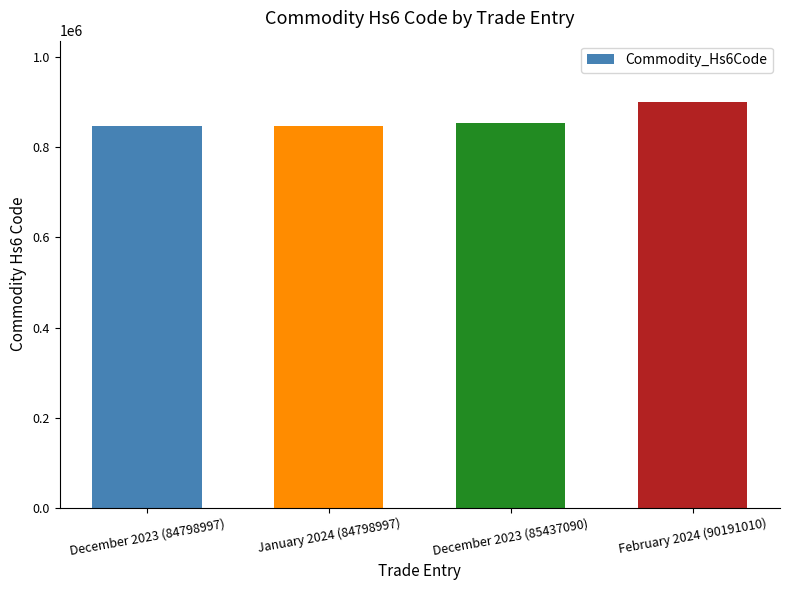

Reading left to right, what are all the values shown in this chart?

847989	847989	854370	901910